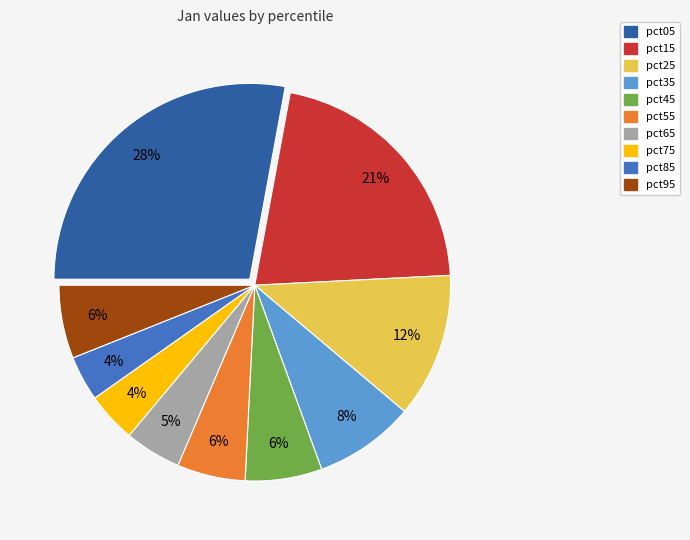

What percentage is the pct55 slice, to the nearest percent?

6%